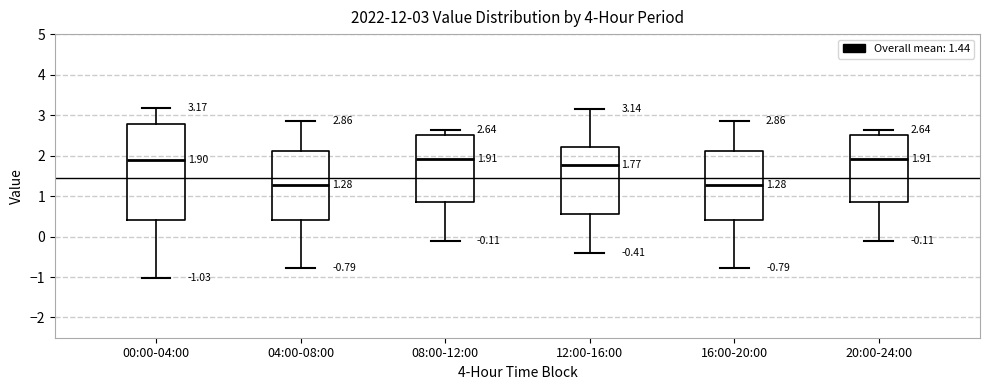

Comparing the boxes themselves (not the whiskers), which one is the tallest?

00:00-04:00